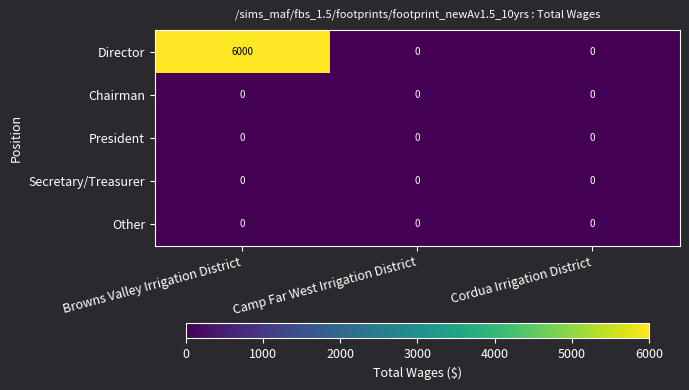

True or false: President has a value of 0 at Cordua Irrigation District.

True